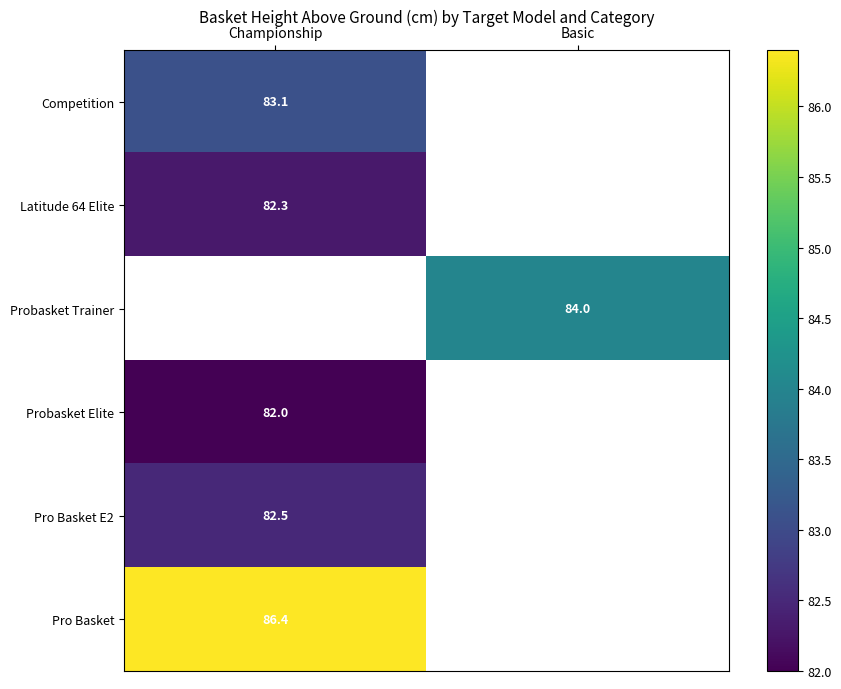

How many distinct data groups are displayed?

6